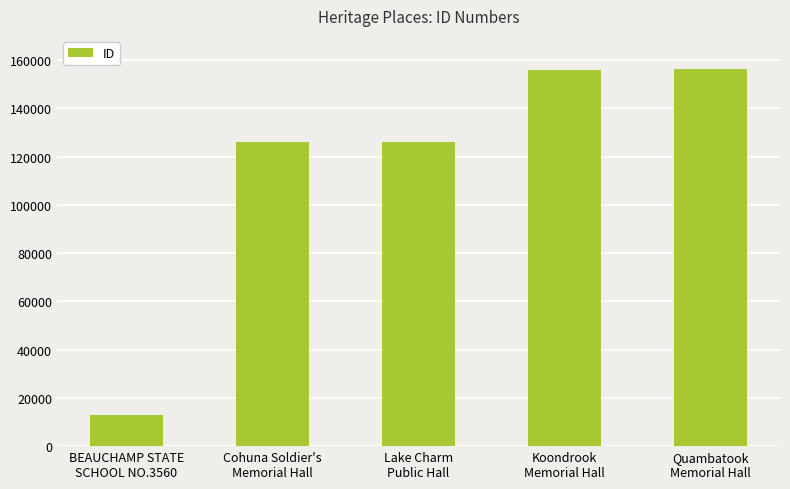

How many data points are less than 125900?

2